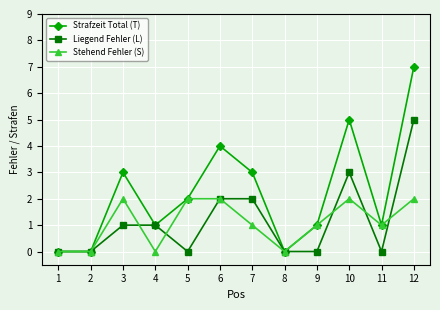

At which category does Stehend Fehler (S) reach its first local peak?

3